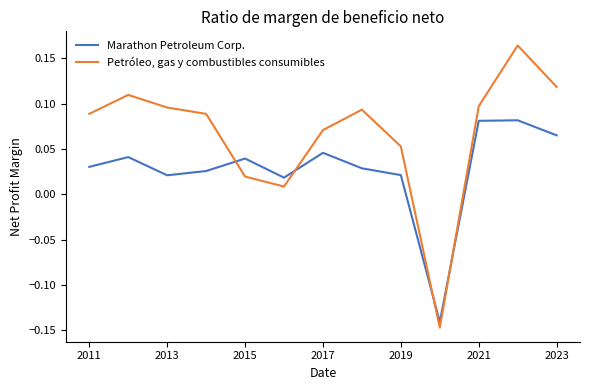

What are all the series names shown in the legend?

Marathon Petroleum Corp., Petróleo, gas y combustibles consumibles